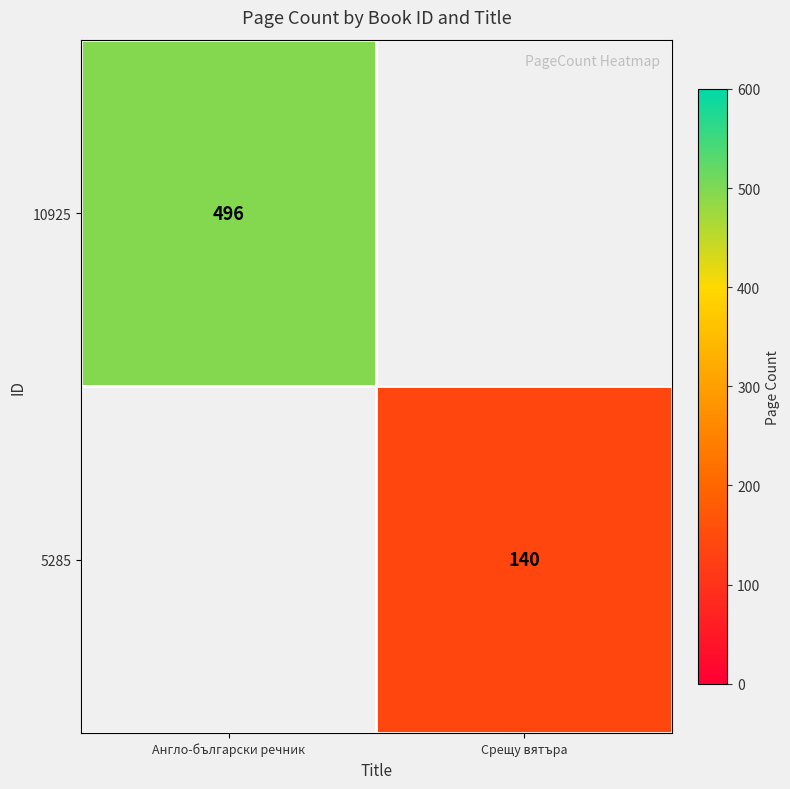

Is it true that 5285 equals 221 at Срещу вятъра?

False